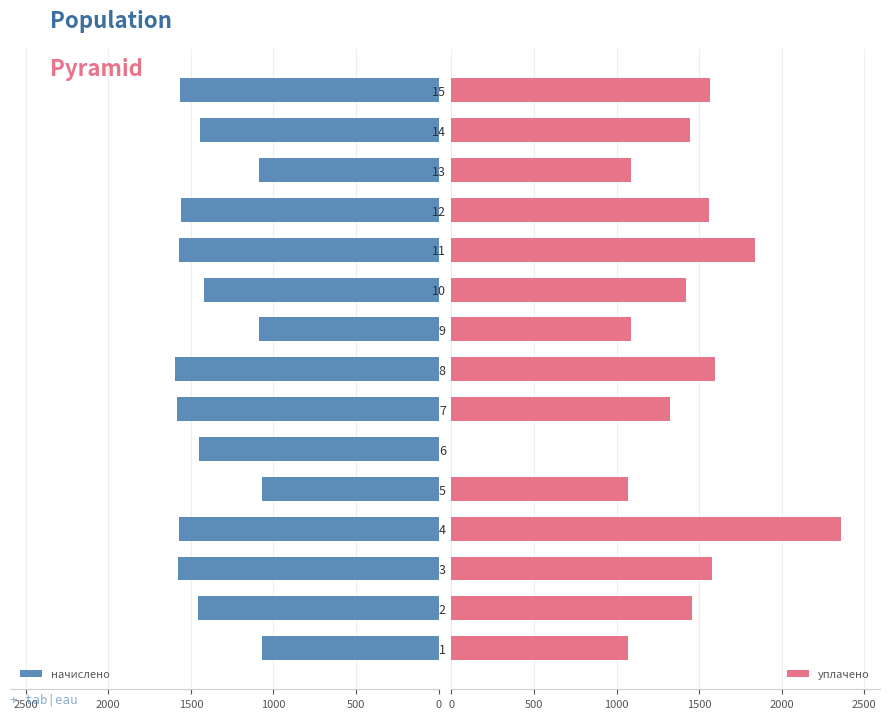

What is the difference between the second highest and second lowest values in the начислено series?

517.7